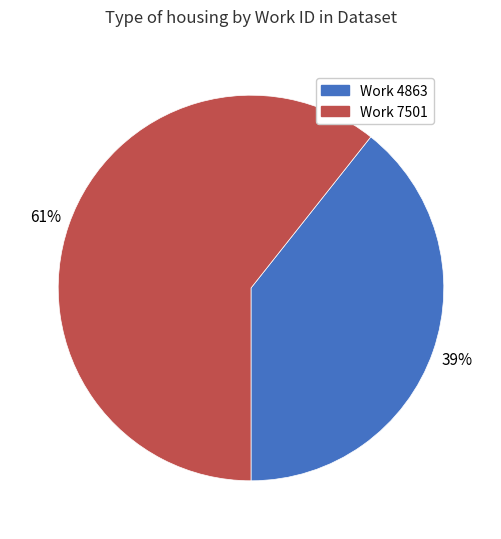

How many segments does this pie chart have?

2